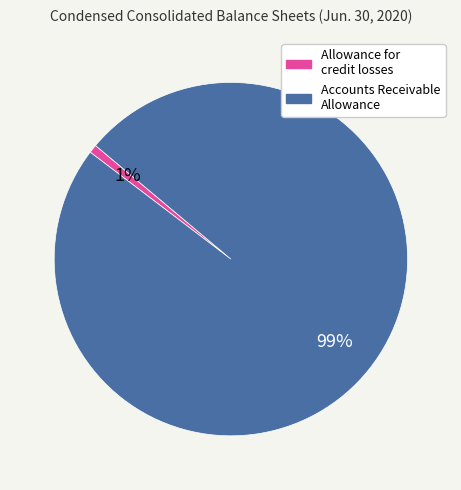

The Allowance for credit losses slice represents 11% of the pie. True or false?

False